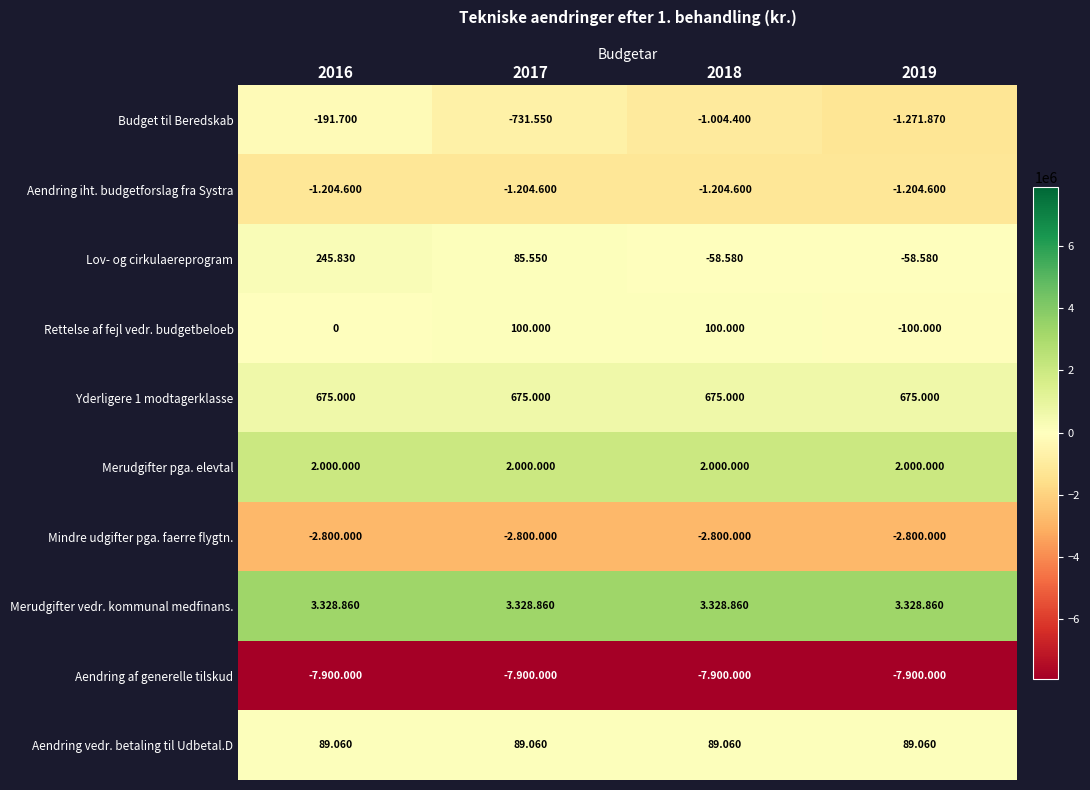

Is the value of Aendring vedr. betaling til Udbetal.D at 2016 greater than the value of Yderligere 1 modtagerklasse at 2017?

No